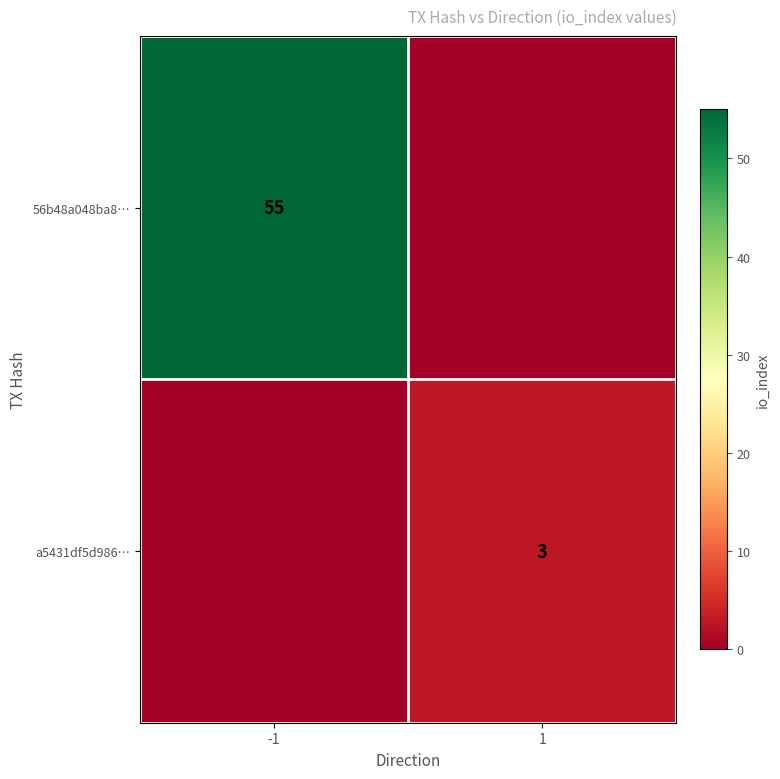

Which label corresponds to the smallest value in the chart?

1